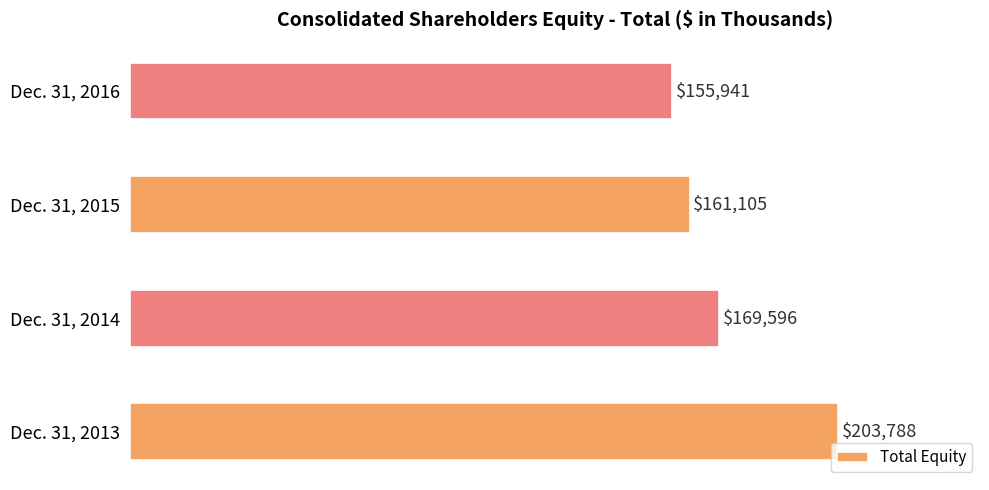

Where is the data nearest to the value 179864?

Dec. 31, 2014